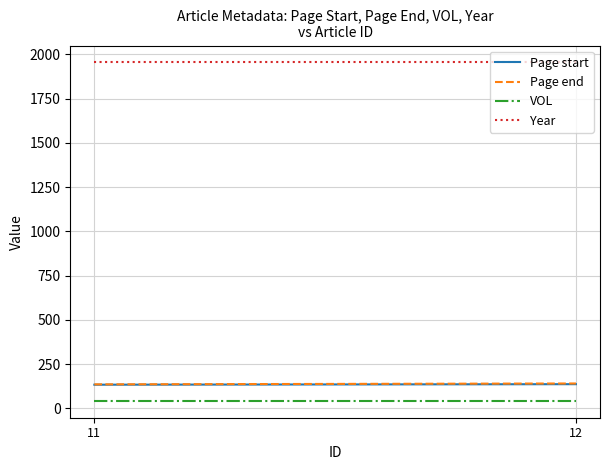

What is the spread (max minus min) of values at 12?

1913